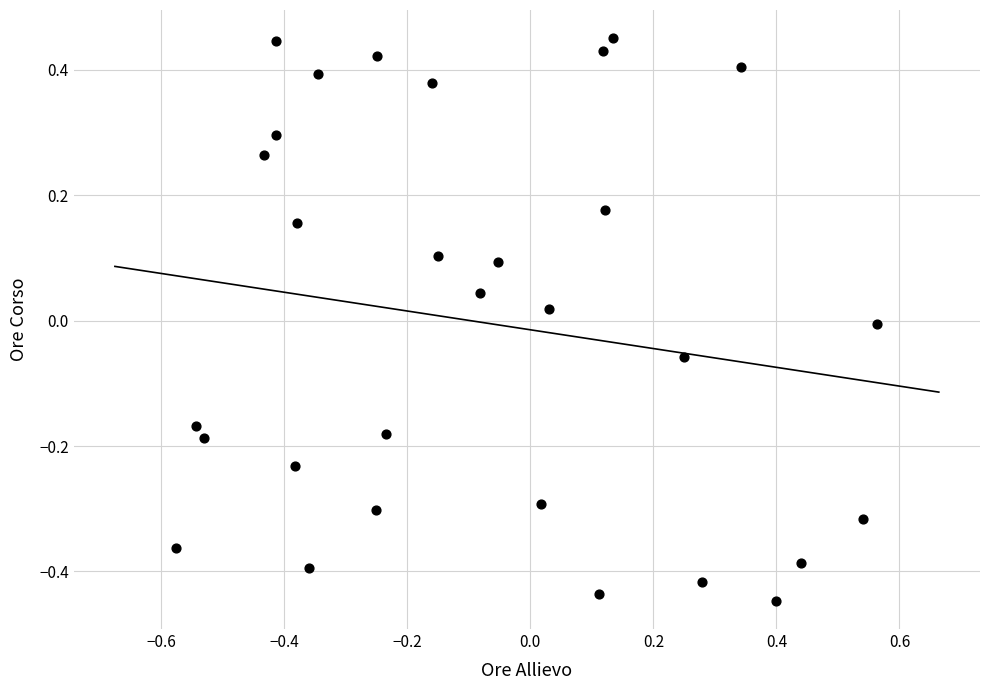

What is the range of Y values (max minus min)?

0.9